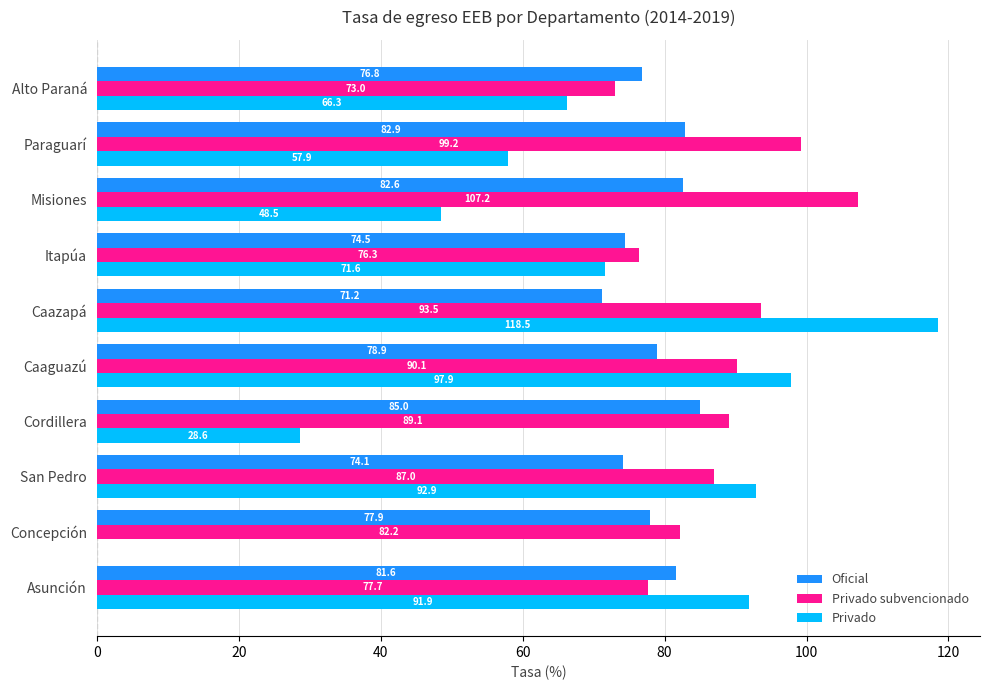

At which label does Privado reach its peak?

Caazapá